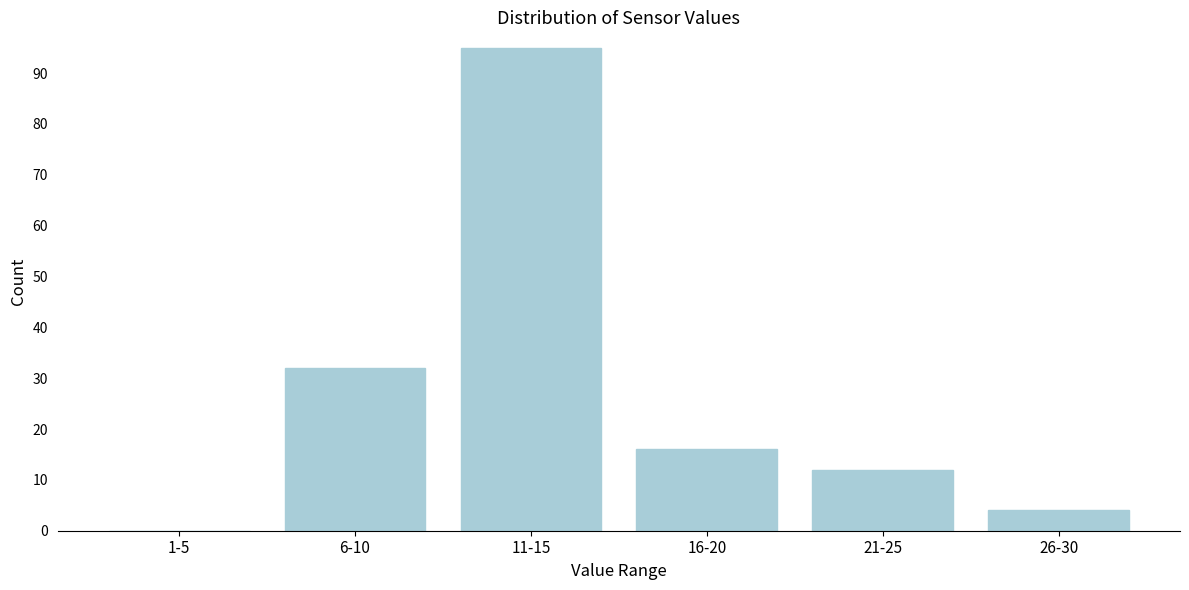

Reading left to right, what are all the values shown in this chart?

1-5=0	6-10=32	11-15=95	16-20=16	21-25=12	26-30=4